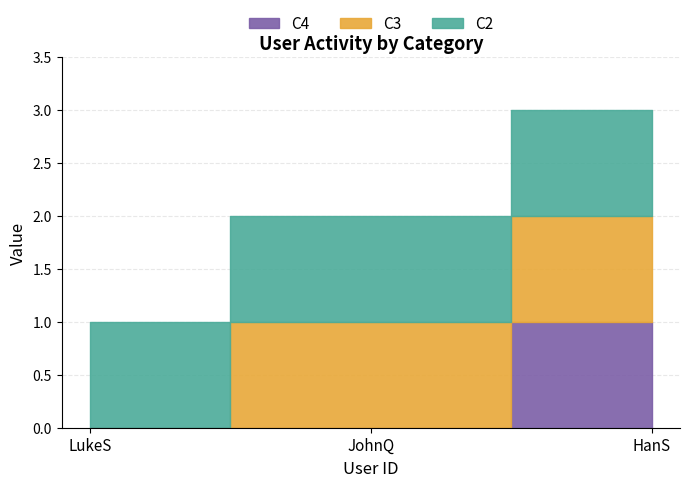

Count the C4 values in the range 0 to 1.

3